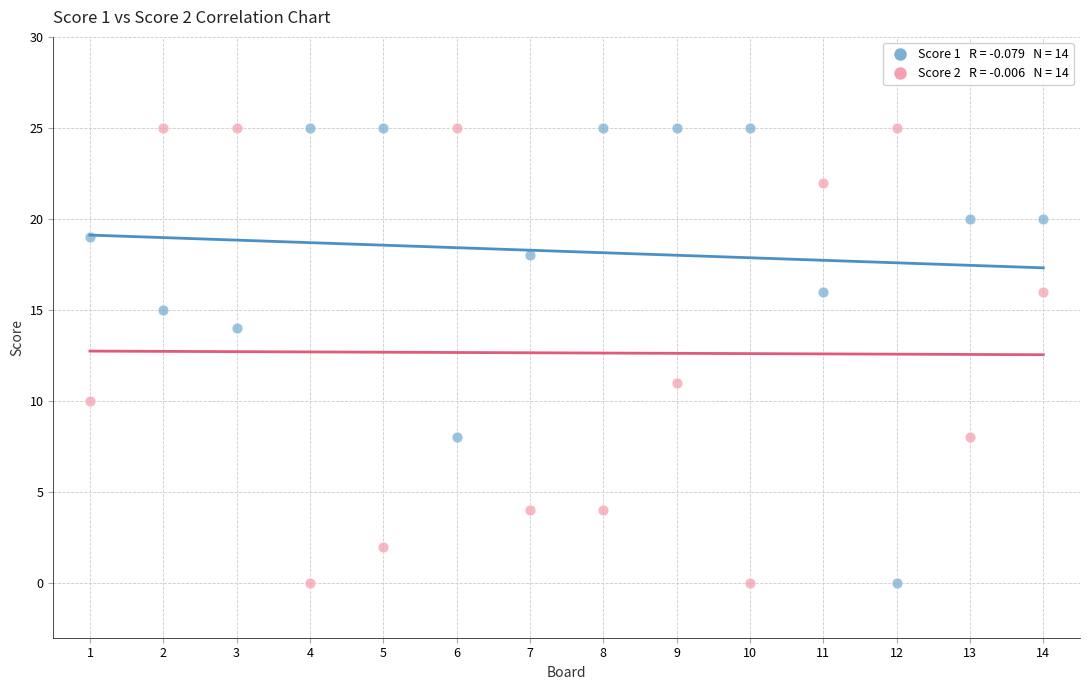

Across all series, what Y value is closest to 12?

11